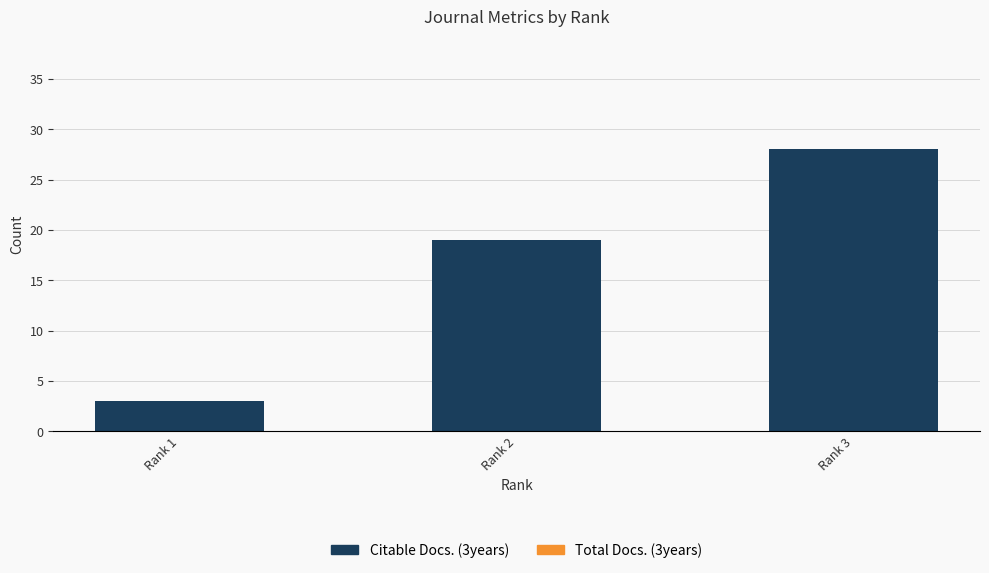

Which category has the lowest value across all series?

Rank 1